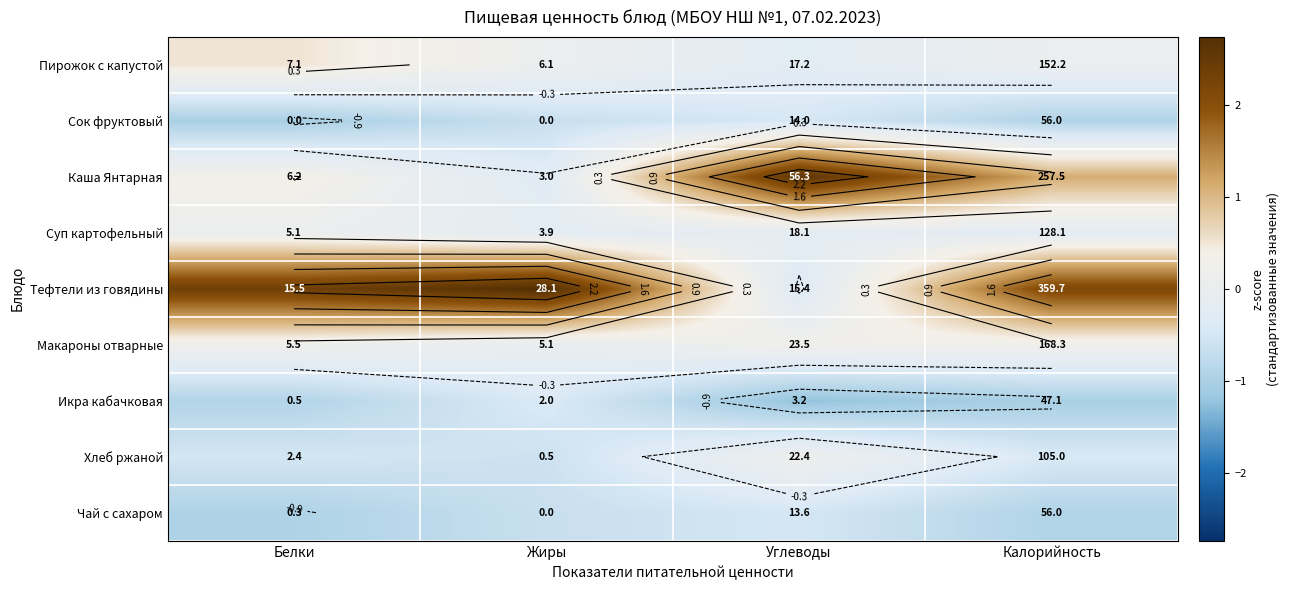

The Сок фруктовый series shows -0.9 at Калорийность. True or false?

True